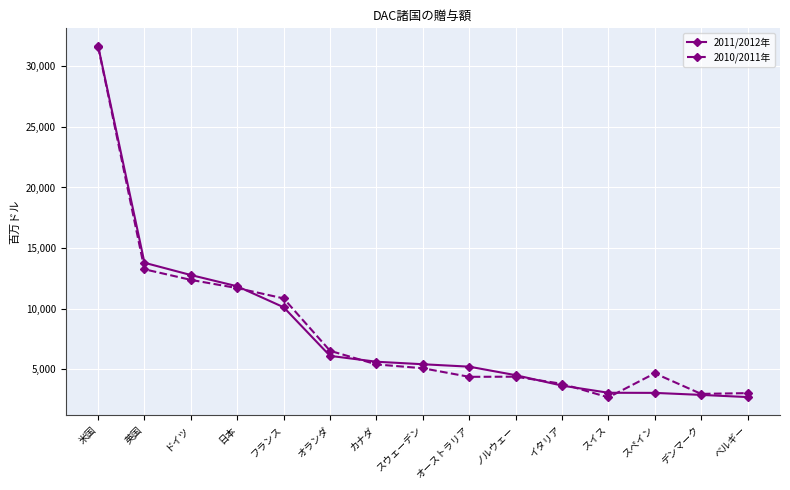

At which category does the chart reach its peak across all series?

米国